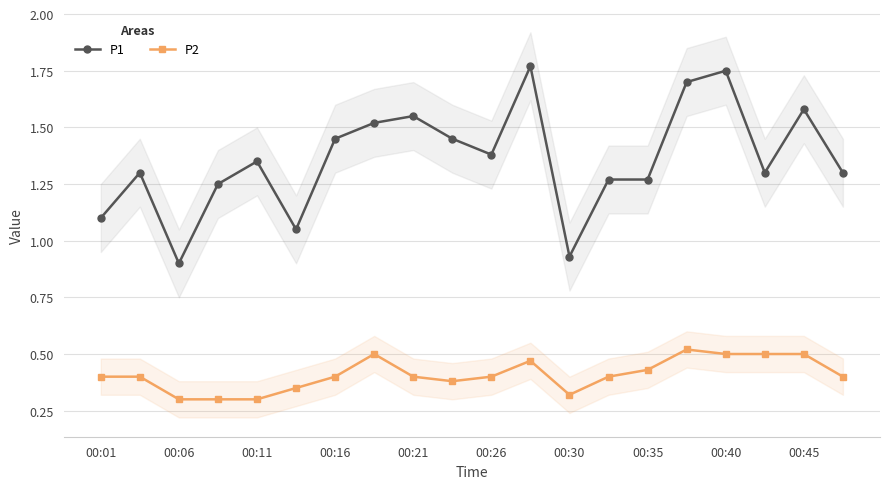

What are all the series names shown in the legend?

P1, P2